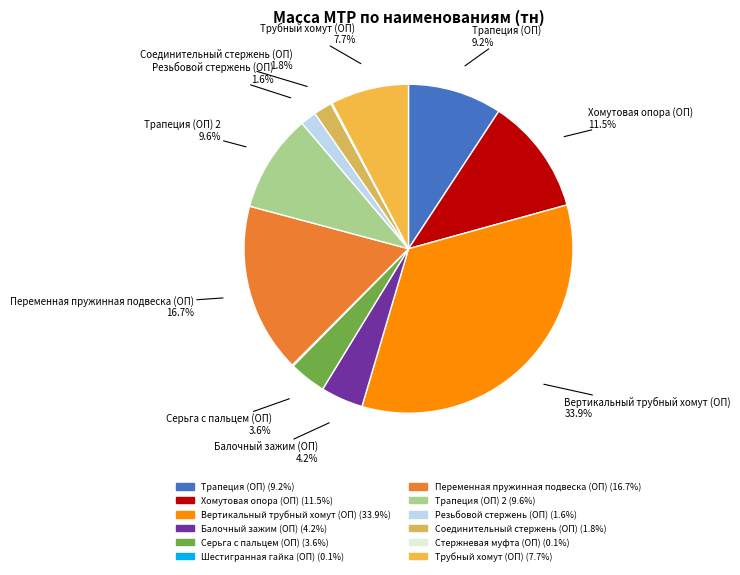

Rank the categories by value from highest to lowest.

Вертикальный трубный хомут (ОП), Переменная пружинная подвеска (ОП), Хомутовая опора (ОП), Трапеция (ОП) 2, Трапеция (ОП), Трубный хомут (ОП), Балочный зажим (ОП), Серьга с пальцем (ОП), Соединительный стержень (ОП), Резьбовой стержень (ОП), Стержневая муфта (ОП), Шестигранная гайка (ОП)